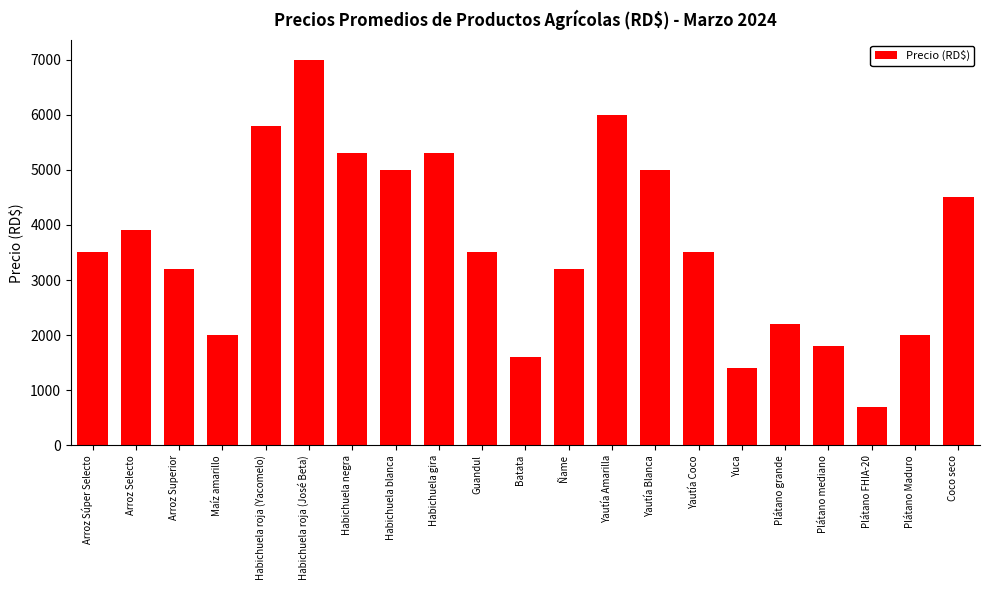

Between Maíz amarillo and Habichuela negra, which is larger?

Habichuela negra